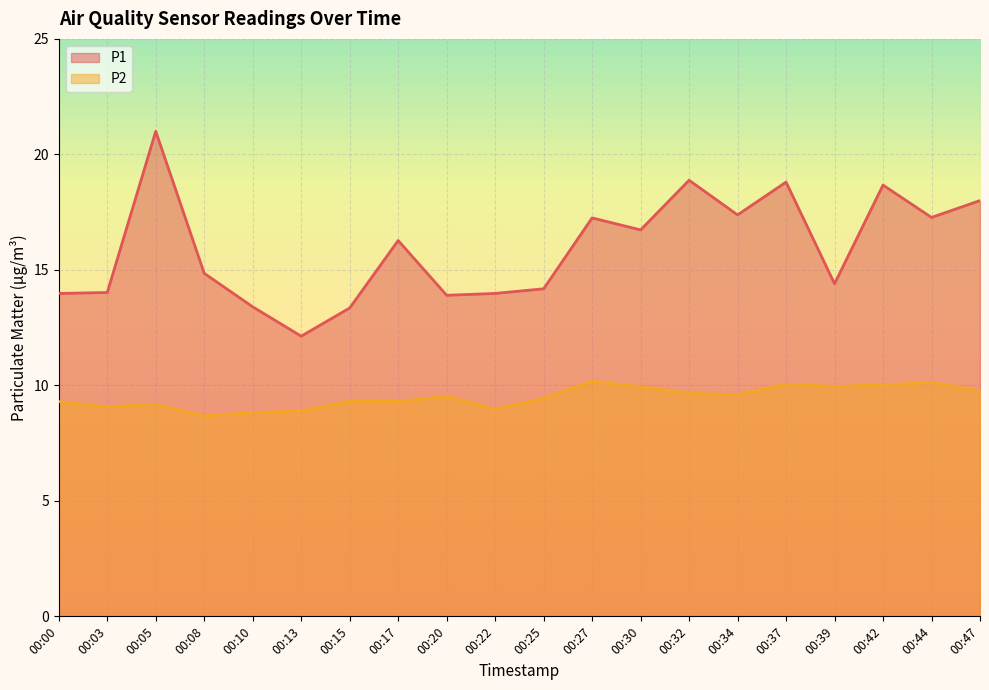

Rank the series by their average value, from lowest to highest.

P2, P1